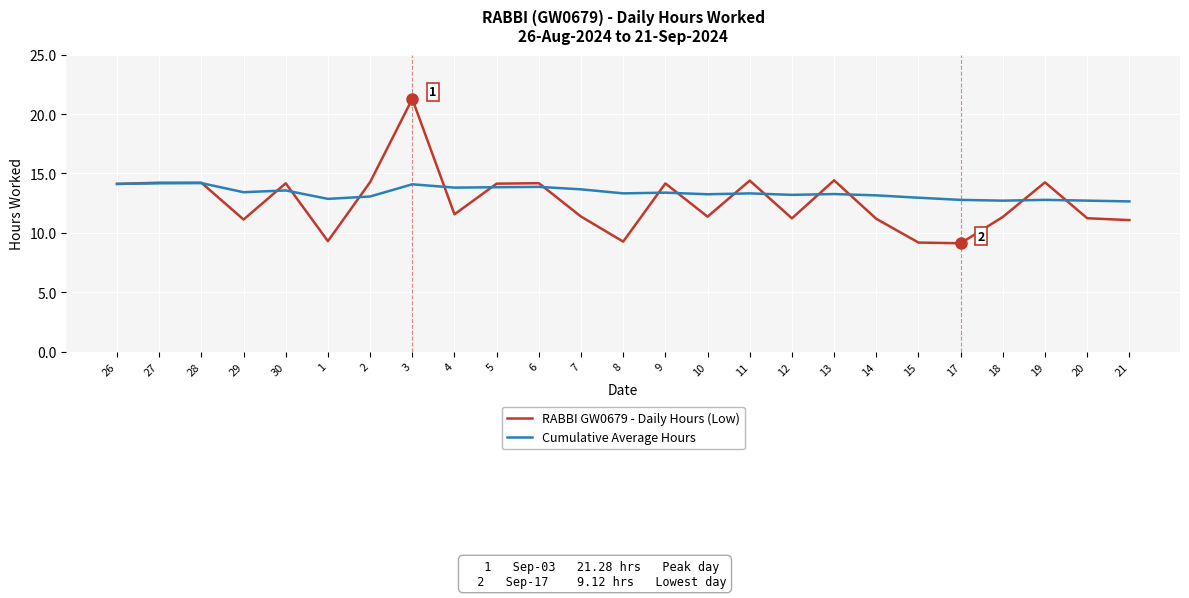

What position from the left is 4?

9